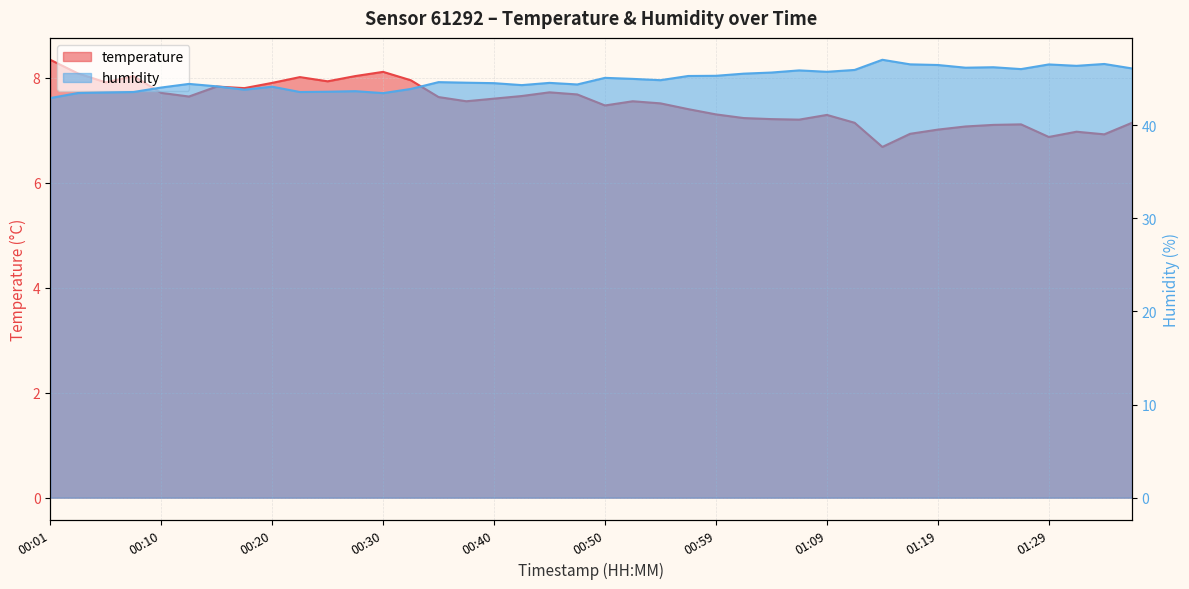

What is the highest value of the humidity series?

47.0